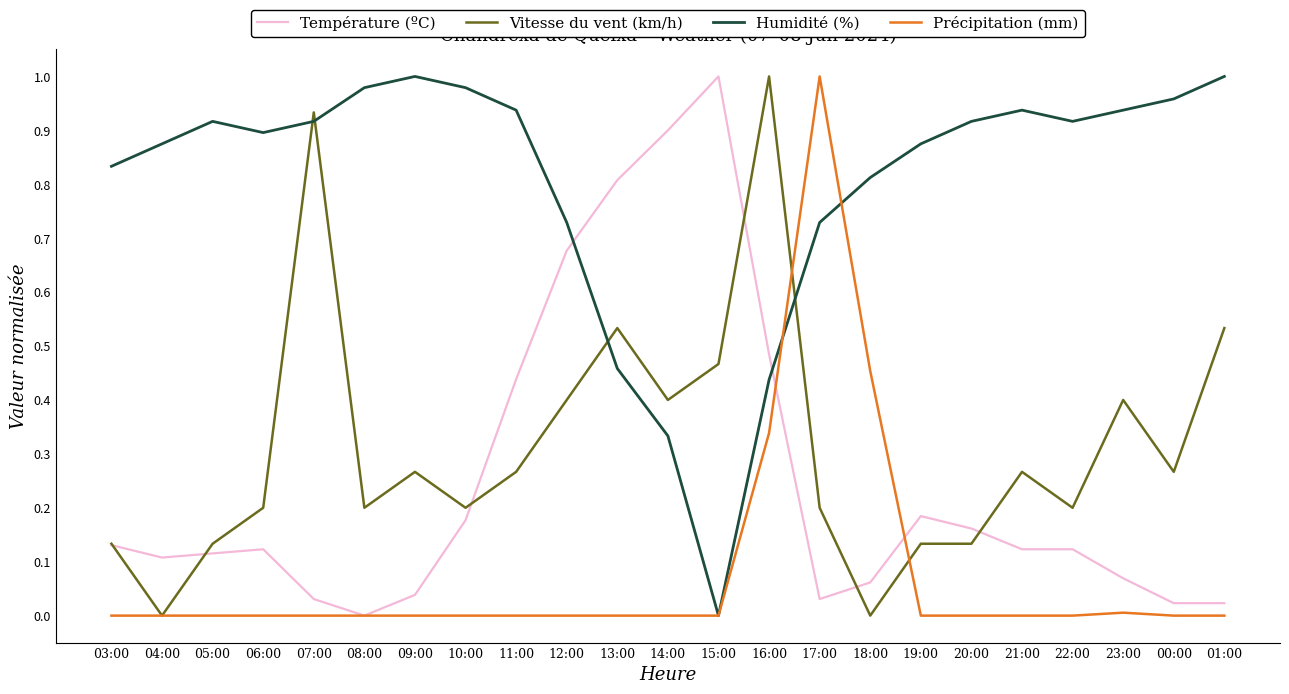

True or false: Vitesse du vent (km/h) has more than 2 points higher than both neighbors.

True